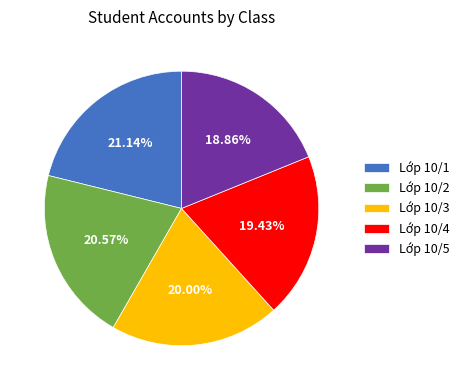

How many slices are in this pie chart?

5